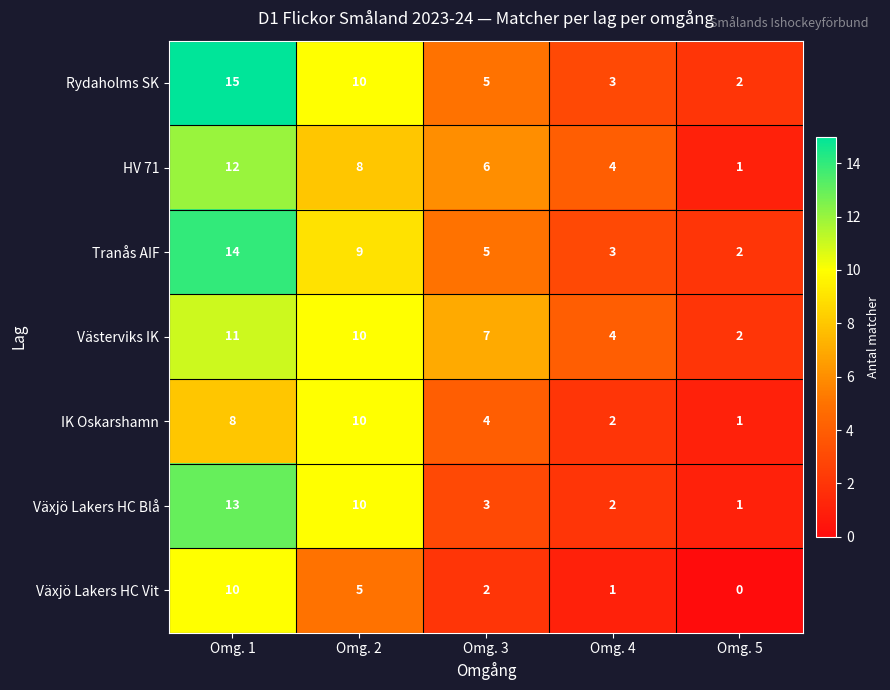

The Växjö Lakers HC Vit series shows -4 at Omg. 5. True or false?

False